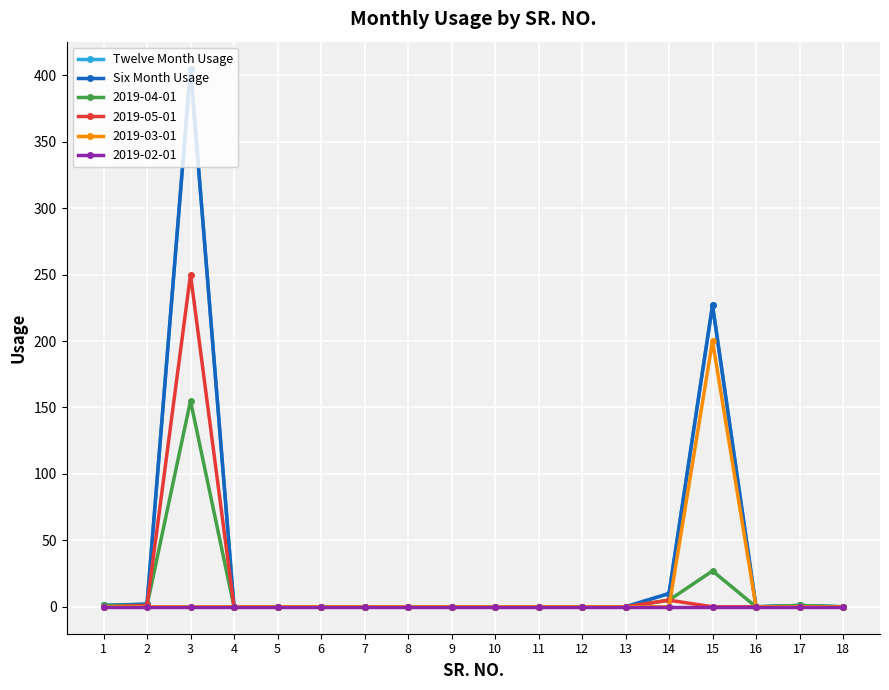

How many lines are shown in the chart?

6